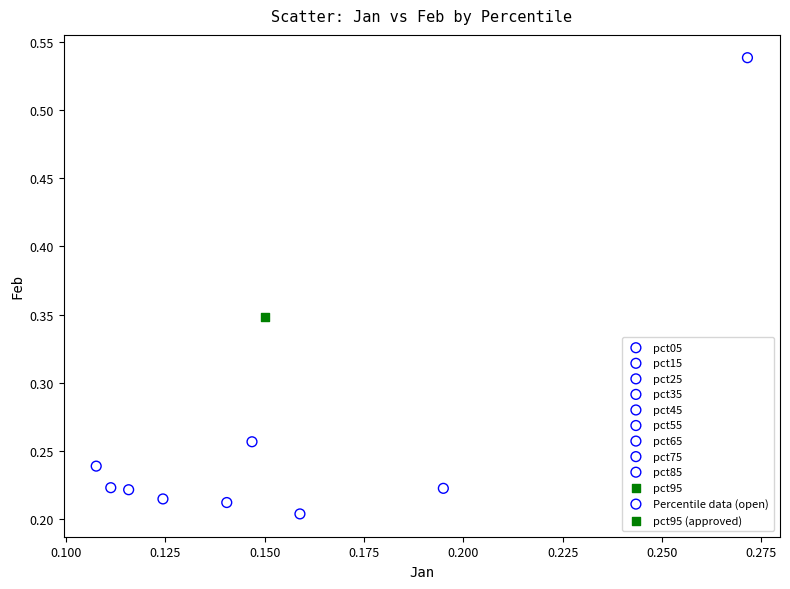

Which series reaches the minimum Y coordinate?

pct25